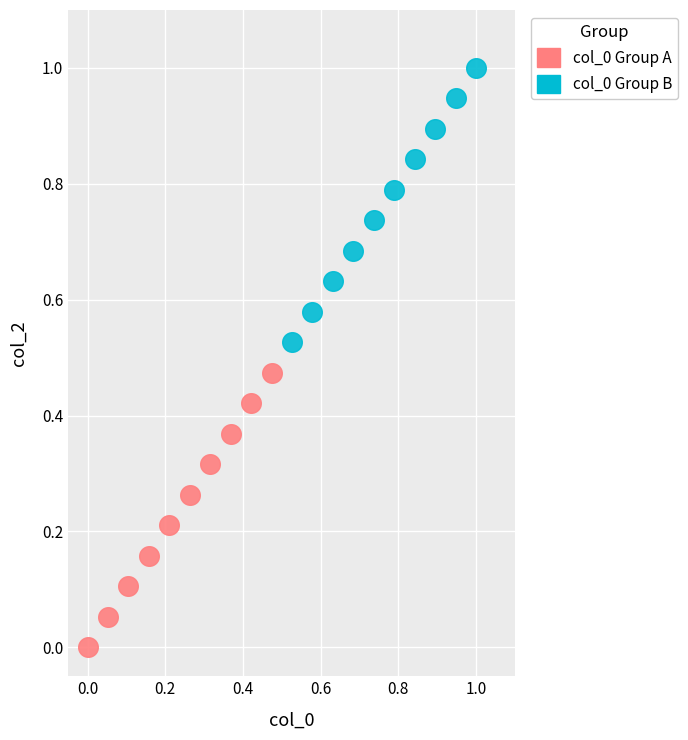

Which series reaches the minimum Y coordinate?

col_0 Group A